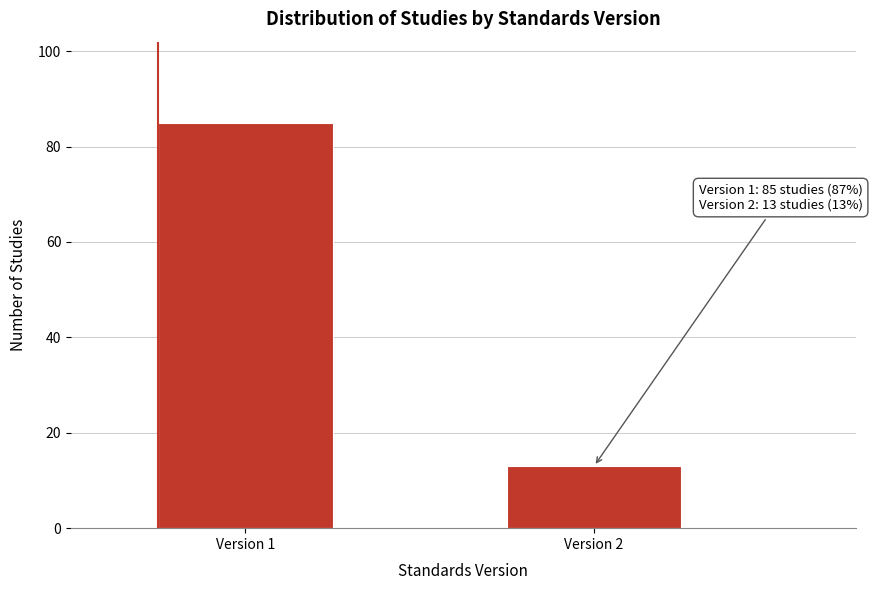

Reading right to left, transcribe all the data shown in this chart.

13	85